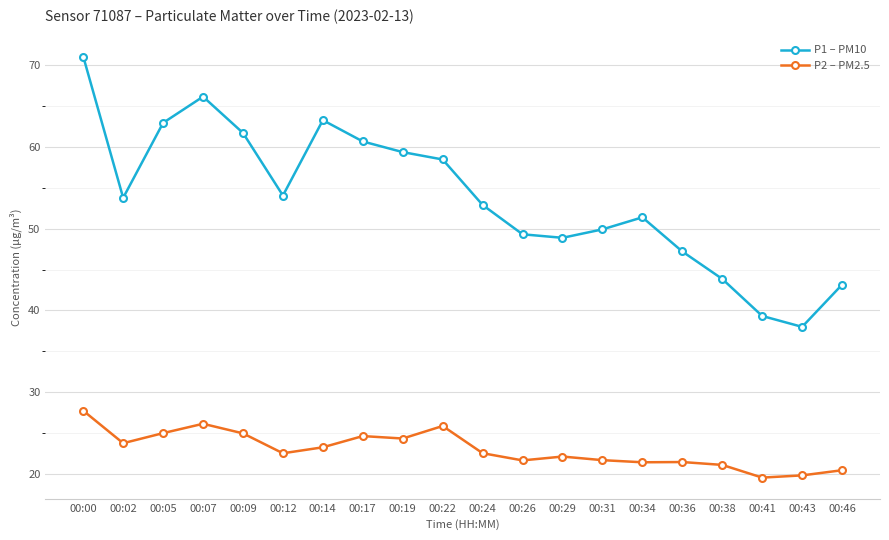

Where is the first local minimum for P2 – PM2.5?

00:02